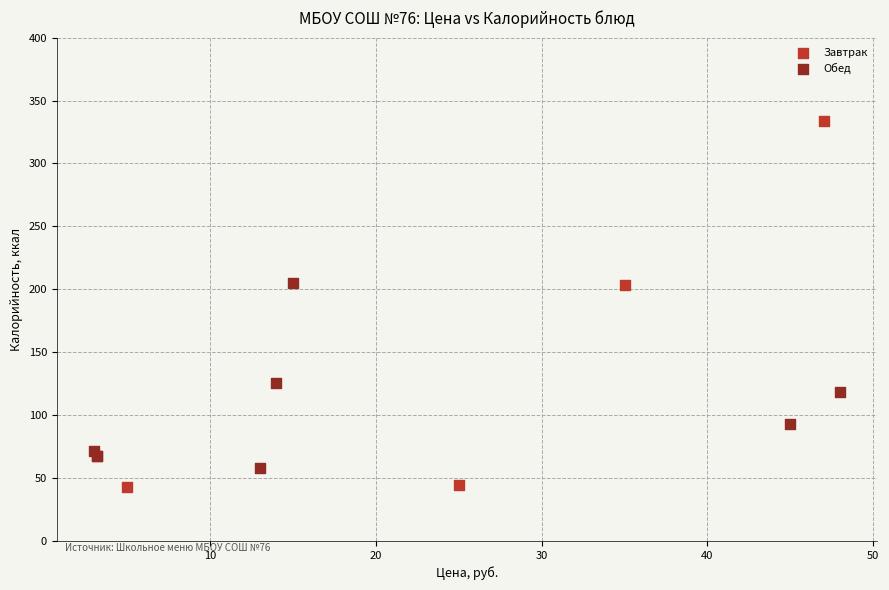

Which series has the widest spread of Y values?

Завтрак